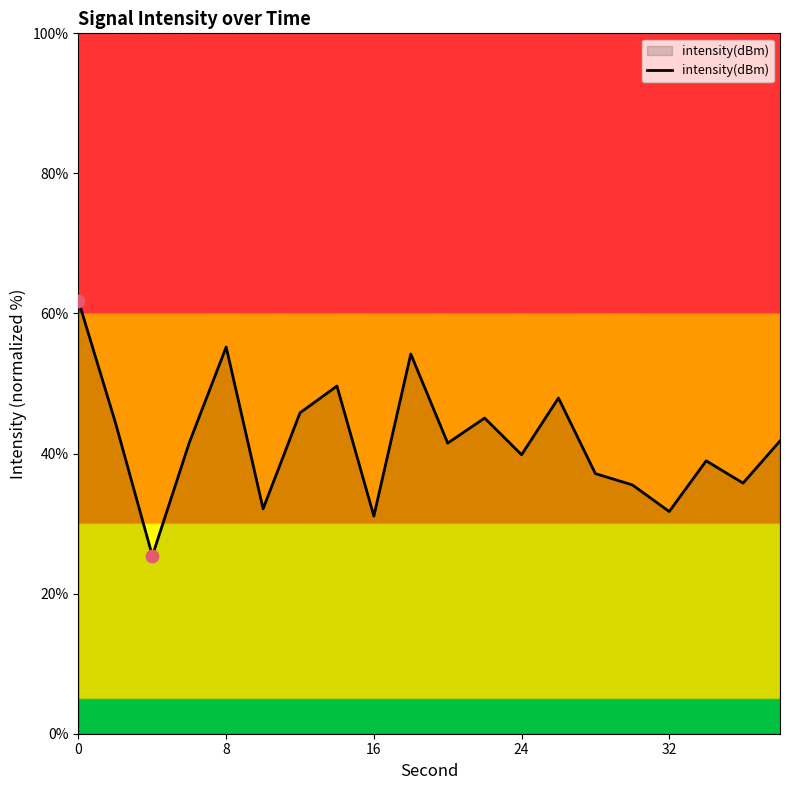

What is the difference between the maximum and minimum values?

36.4